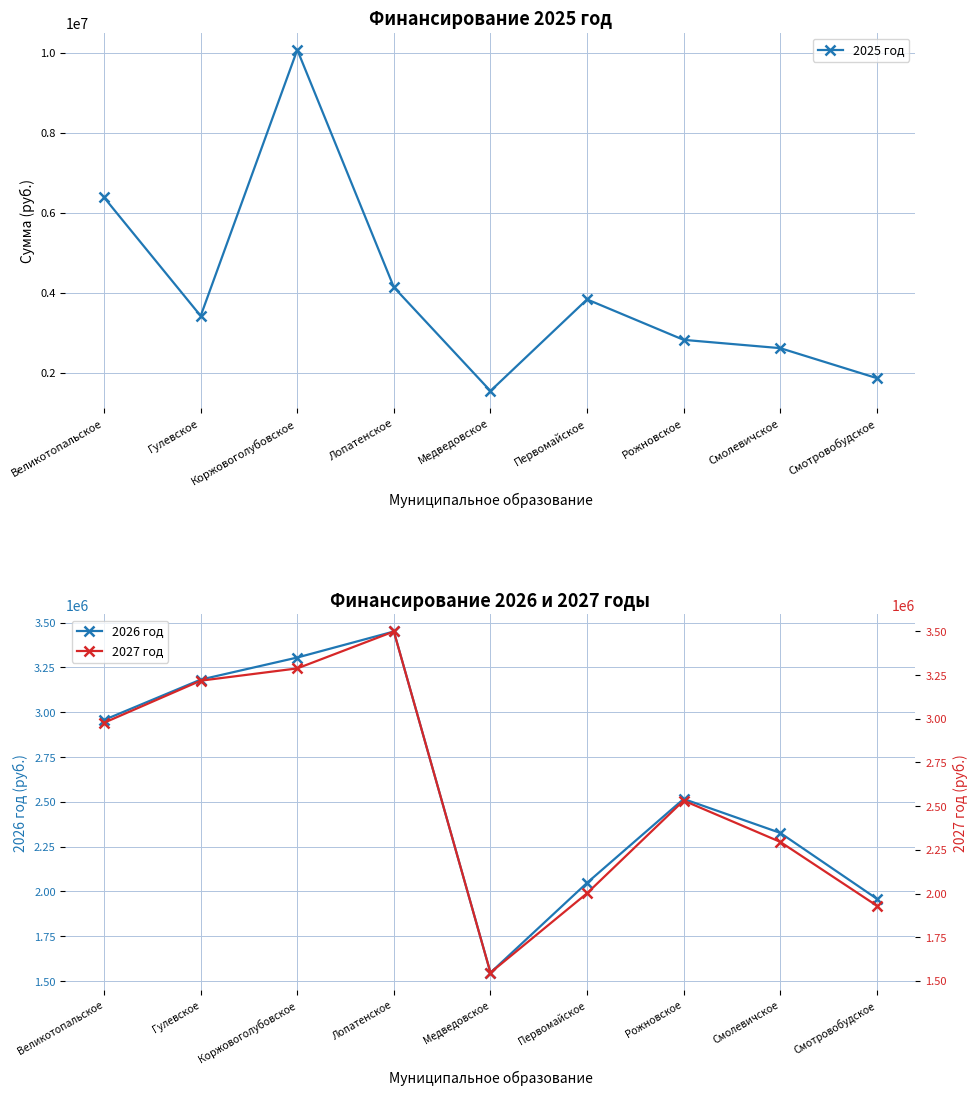

Which label corresponds to the largest value in the chart?

Коржовоголубовское